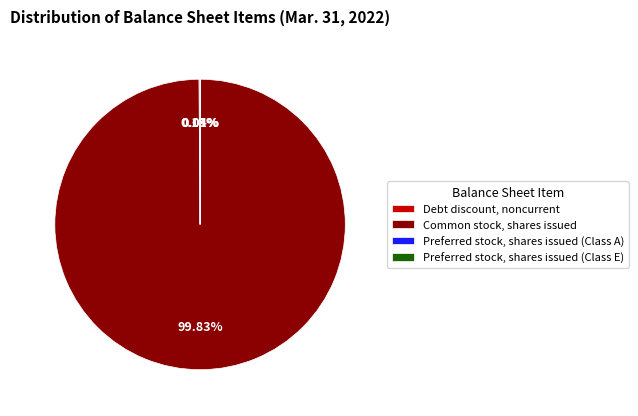

Which category has the biggest portion of the pie?

Common stock, shares issued